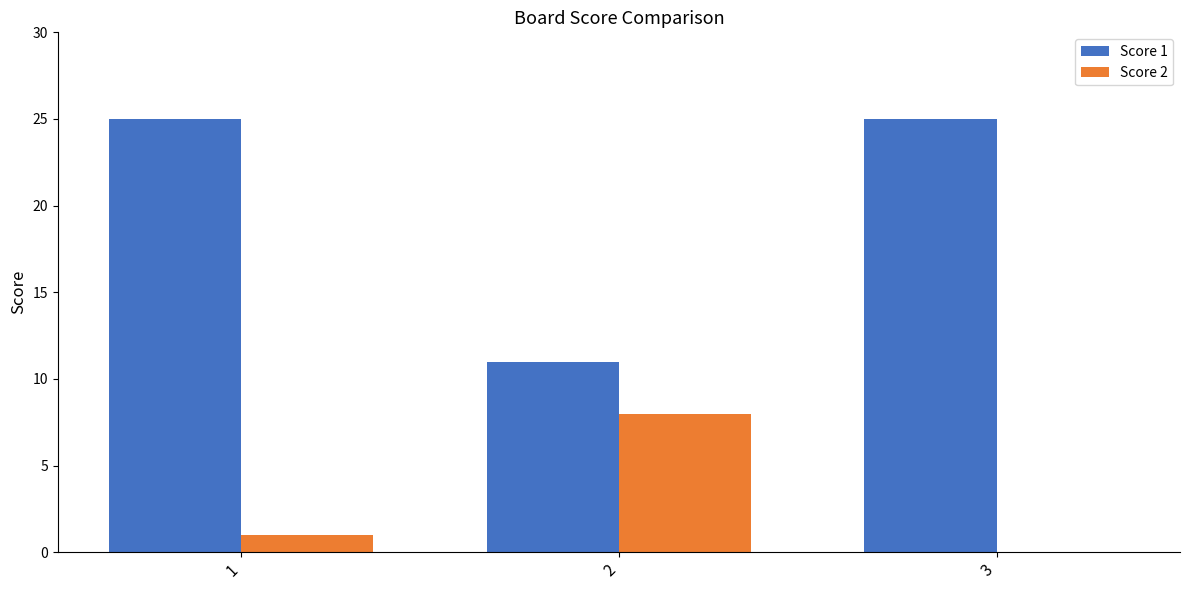

The Score 1 series shows 13 at 3. True or false?

False